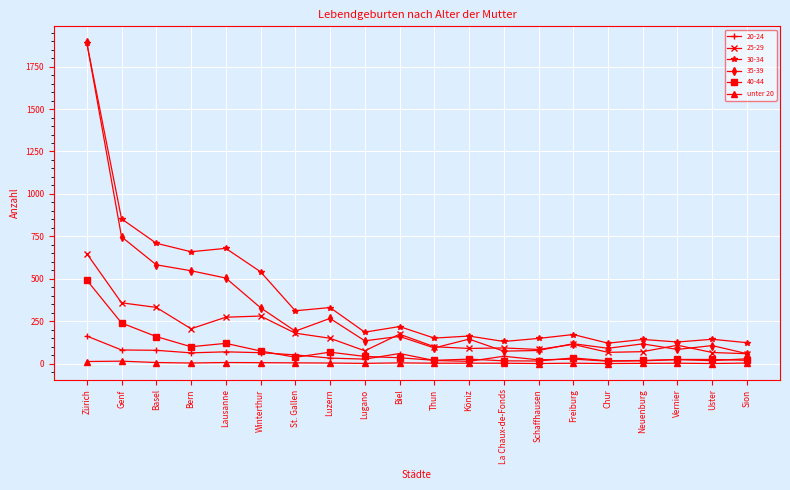

Which series has the largest range (max minus min)?

35-39